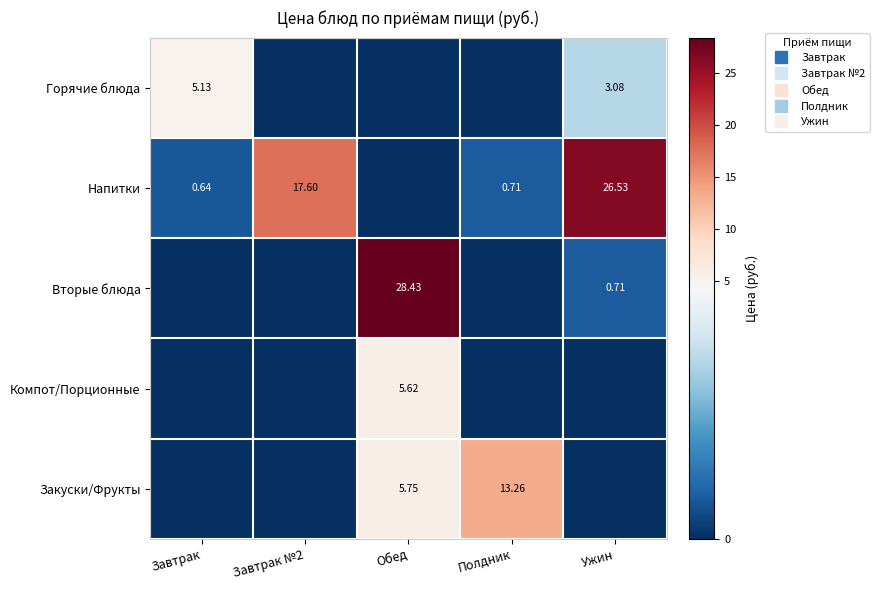

What is the total value across all series at Завтрак №2?

17.6